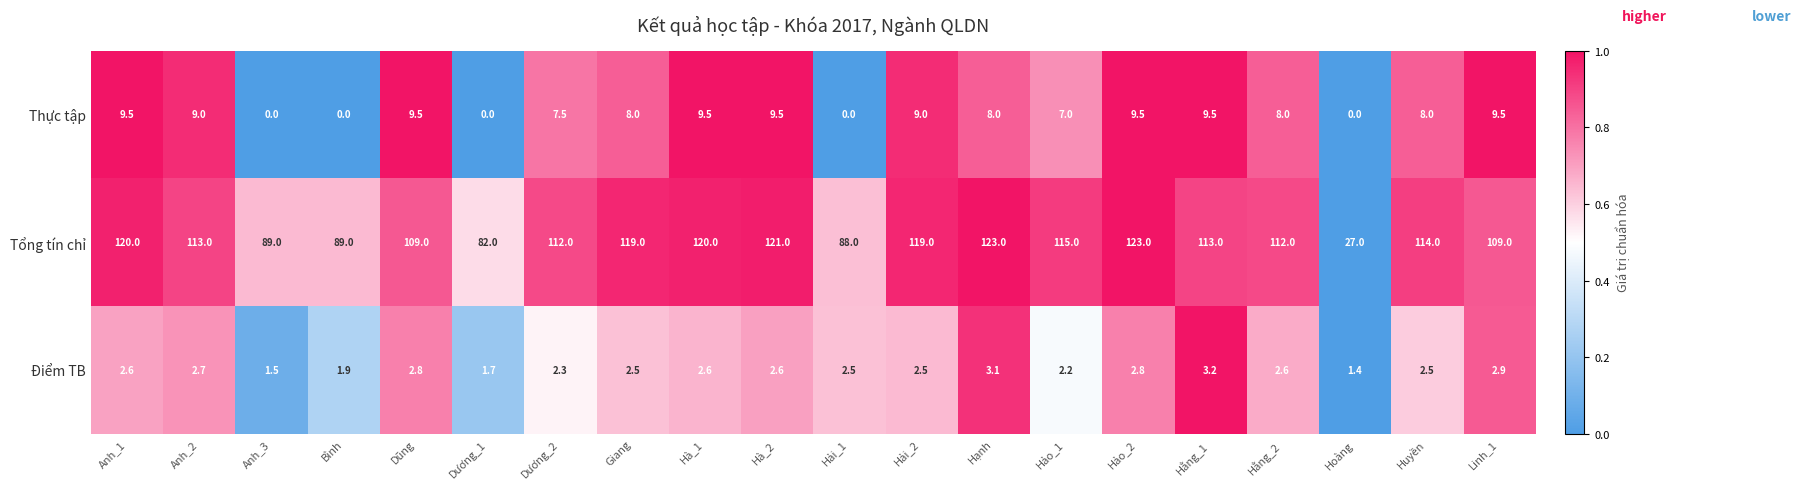

Where is Điểm TB nearest to the value 2?

Bình